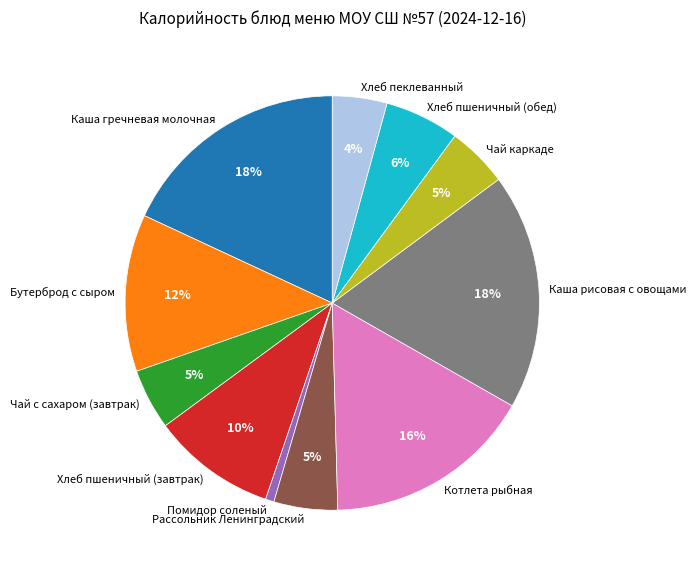

To the nearest percent, what portion does Хлеб пшеничный (обед) represent?

6%